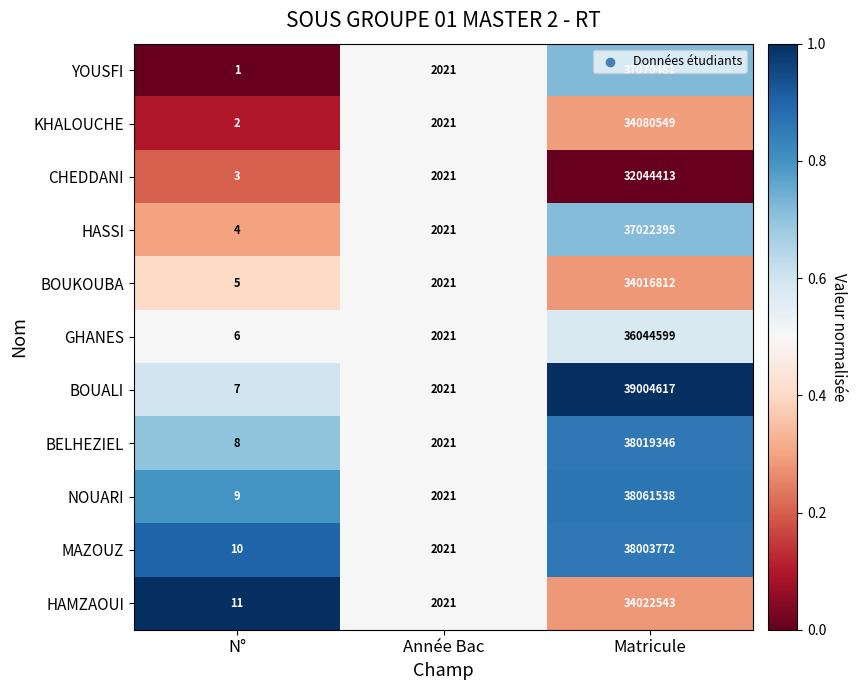

What is the spread (max minus min) of values at N°?

10